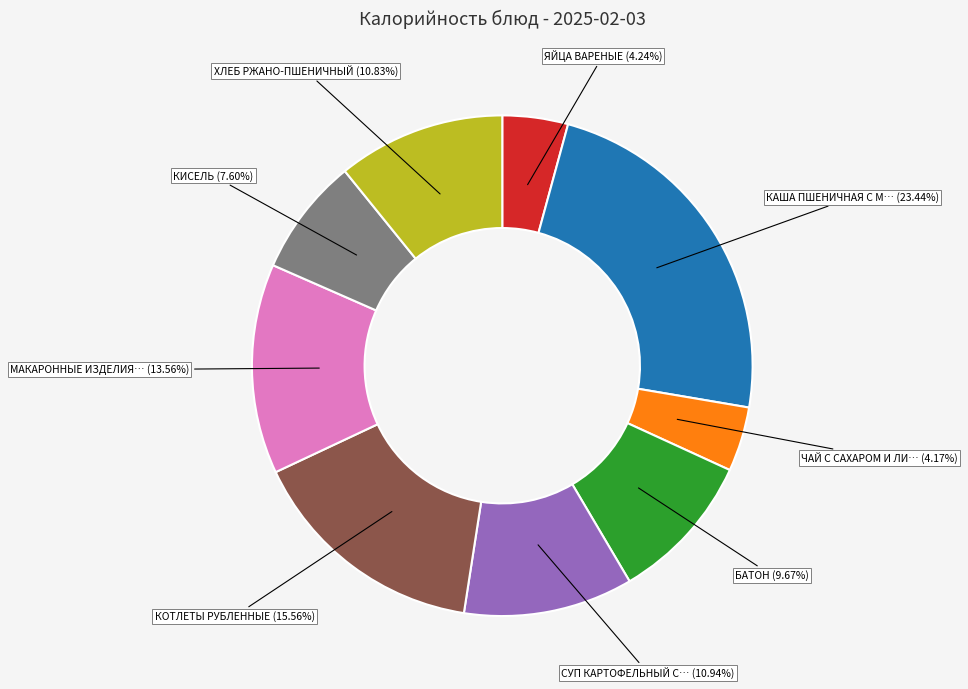

Does any single category account for the majority?

No